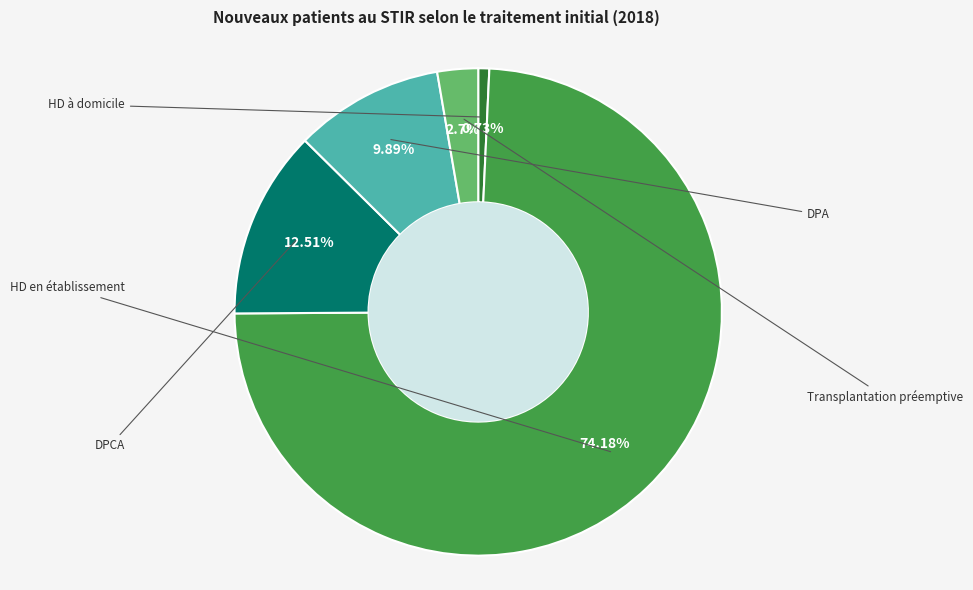

Which slice is the largest?

HD en établissement